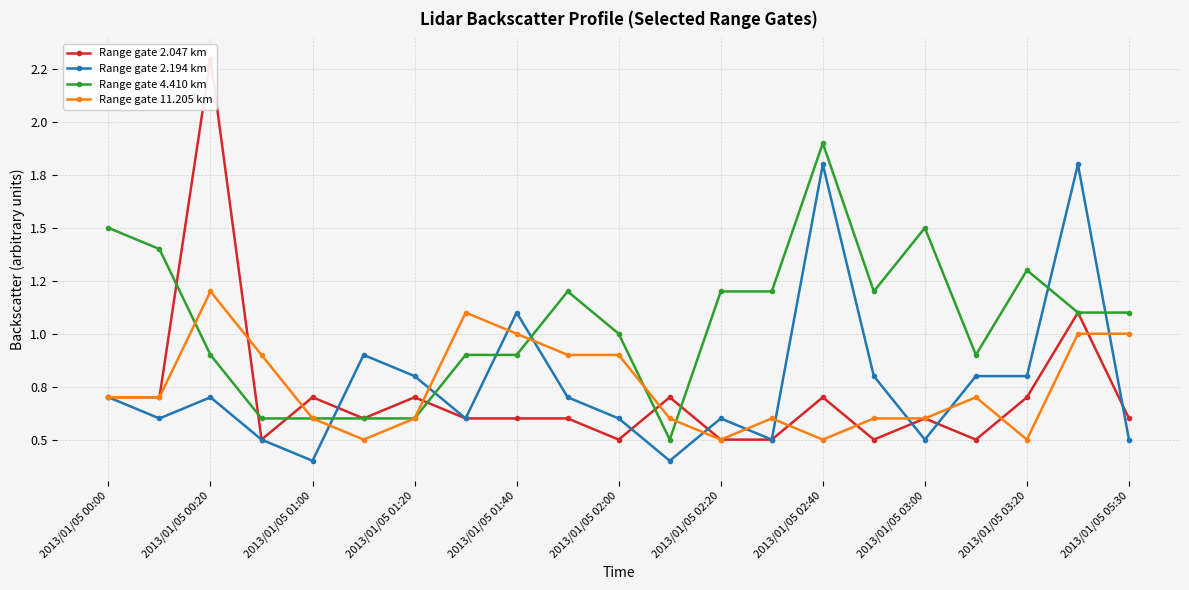

Which has a higher value, 2013/01/05 02:00 or 14?

14